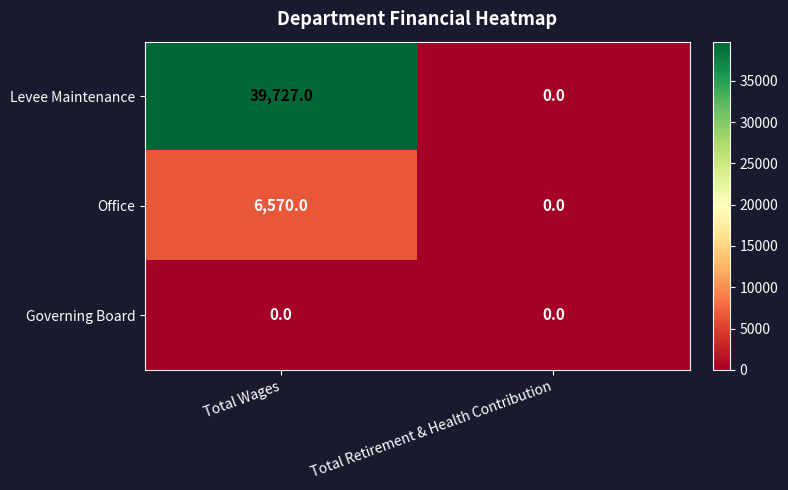

Which series has the widest spread of values?

Levee Maintenance